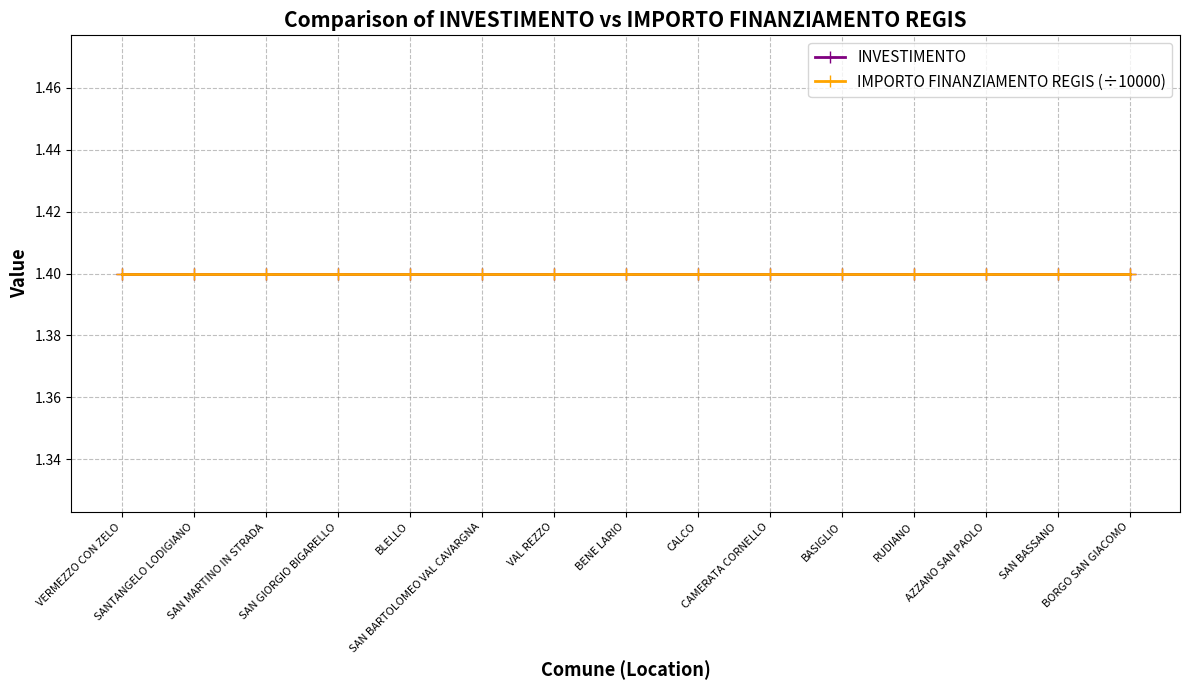

What is the sum of all IMPORTO FINANZIAMENTO REGIS values?

210000.0